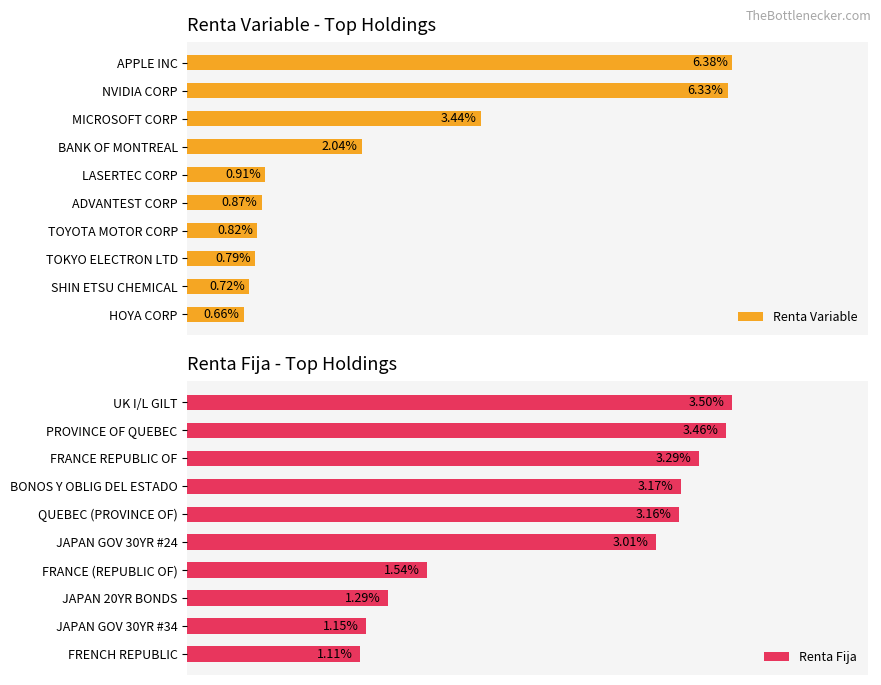

What is the maximum value for Renta Variable?

6.4